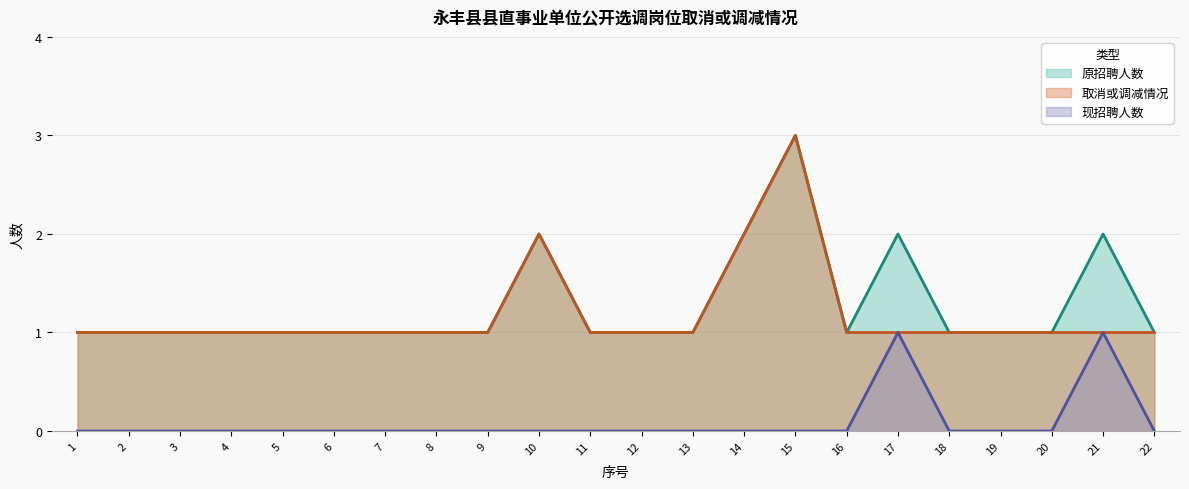

What is the average value of the 取消或调减情况 series?

1